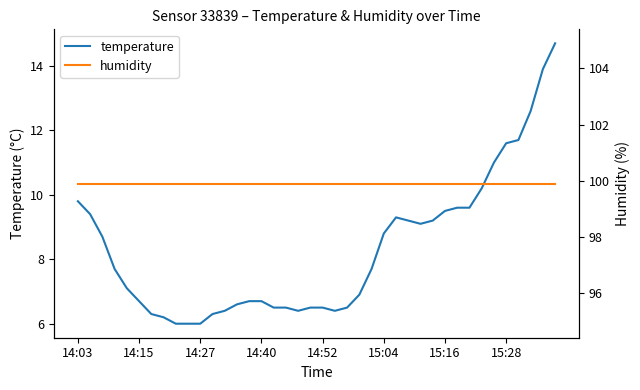

What is the smallest value displayed?

6.0